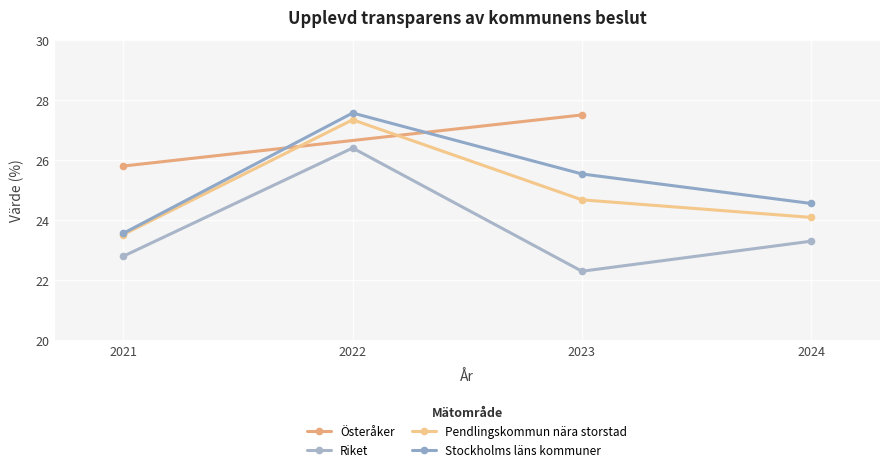

What position from the left is Stockholms läns kommuner?

4